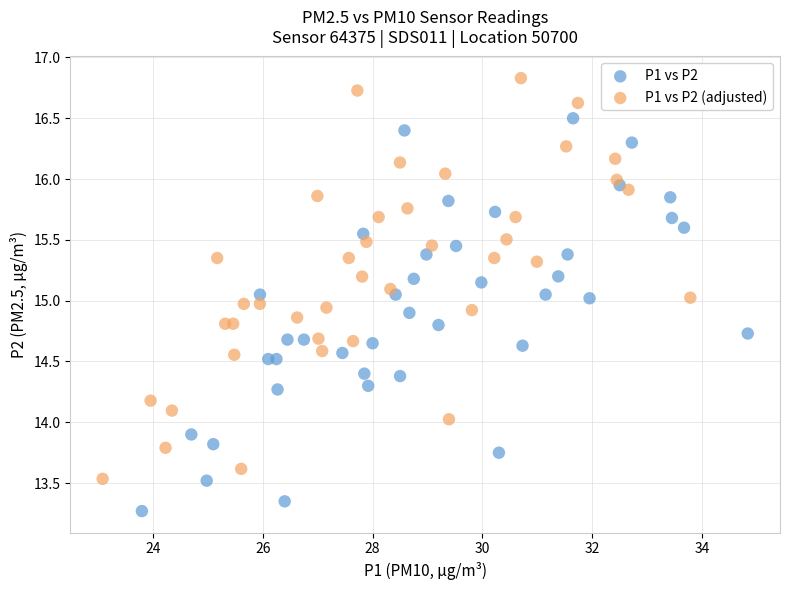

Which series reaches the maximum Y coordinate?

P1 vs P2 (adjusted)